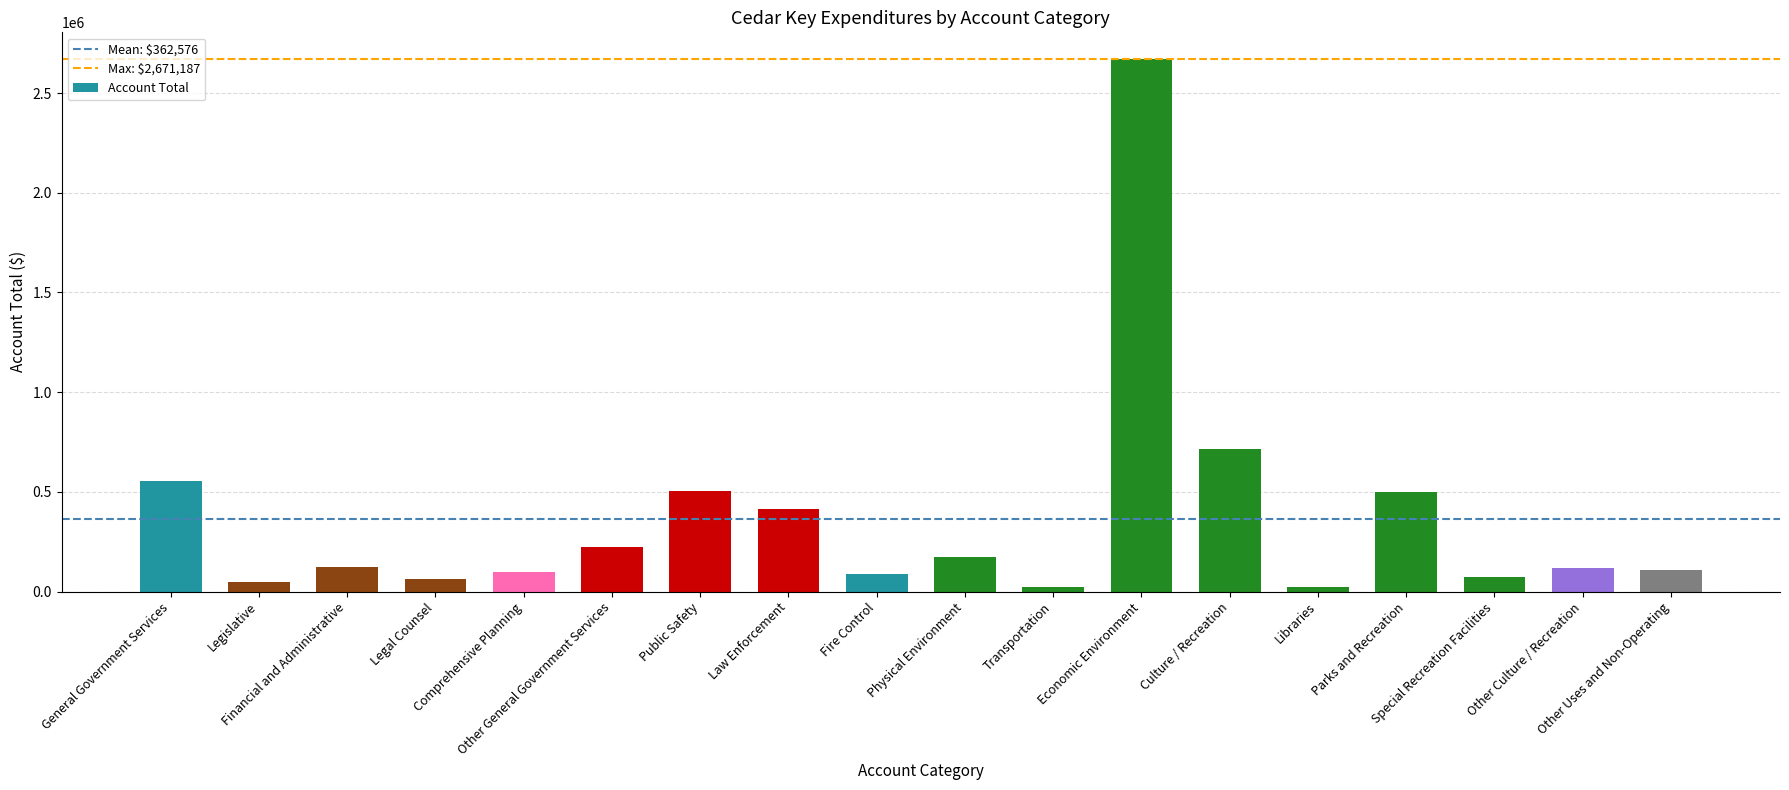

What is the ratio of the value at Libraries to the value at Law Enforcement?

0.1